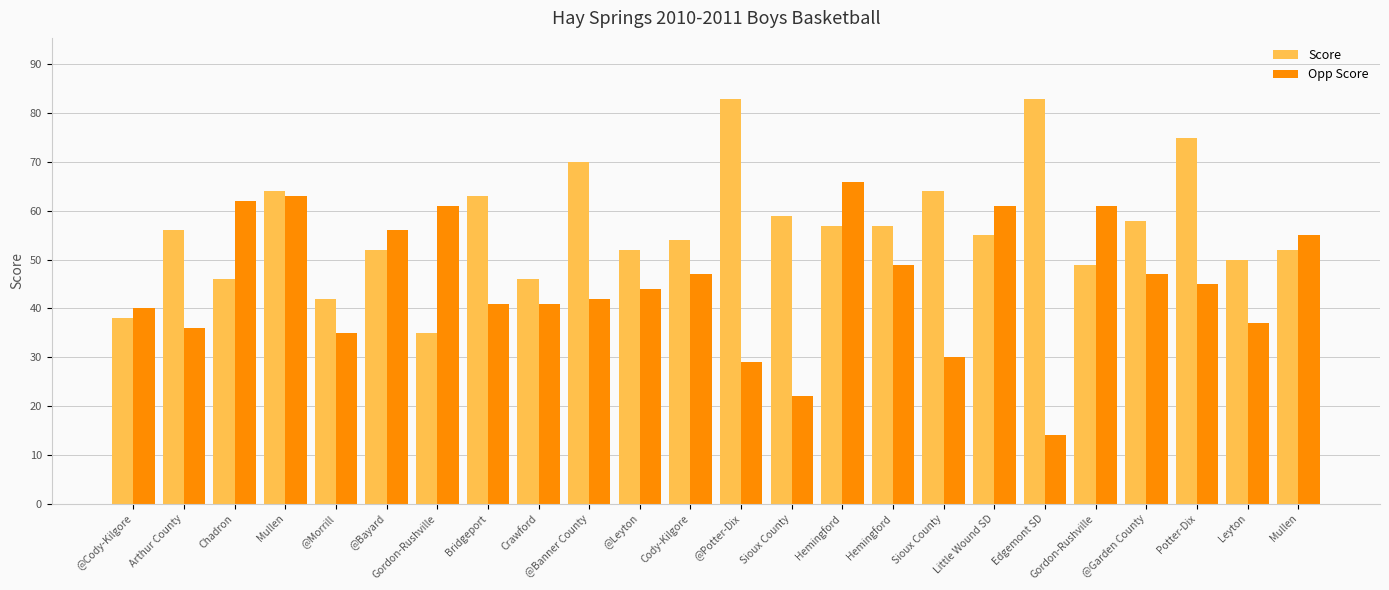

How many bars are there in each group?

2